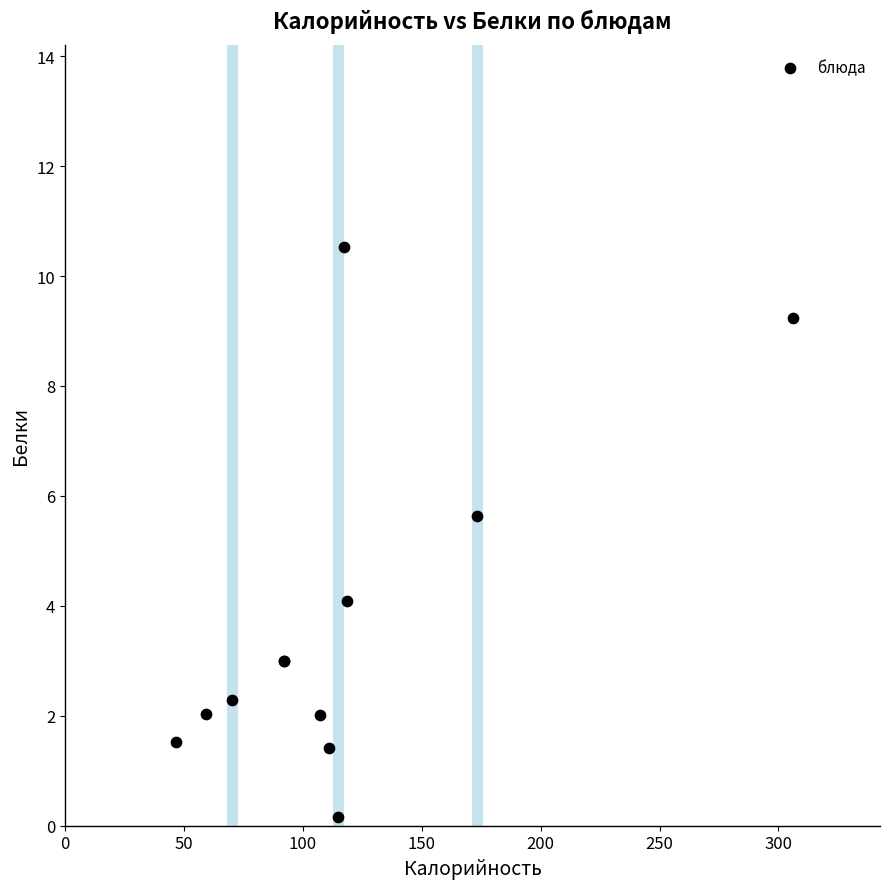

What Y value in the scatter plot is closest to 5?

5.6